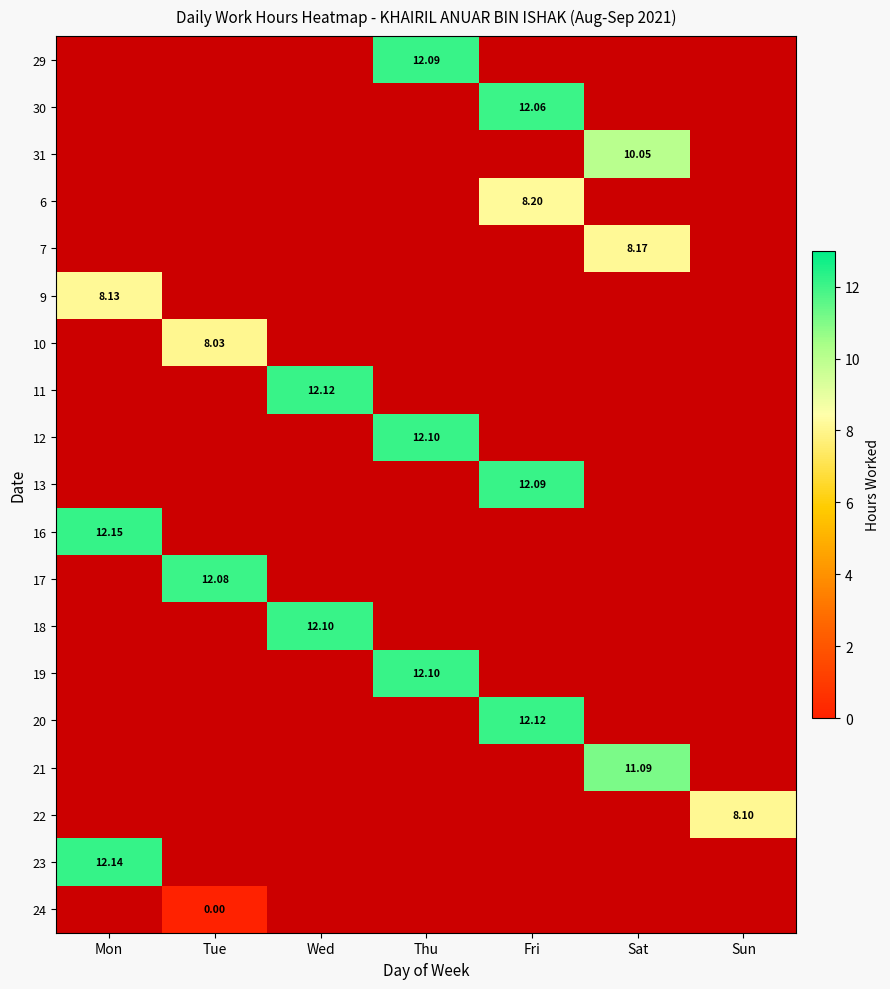

How many series are shown in this chart?

19